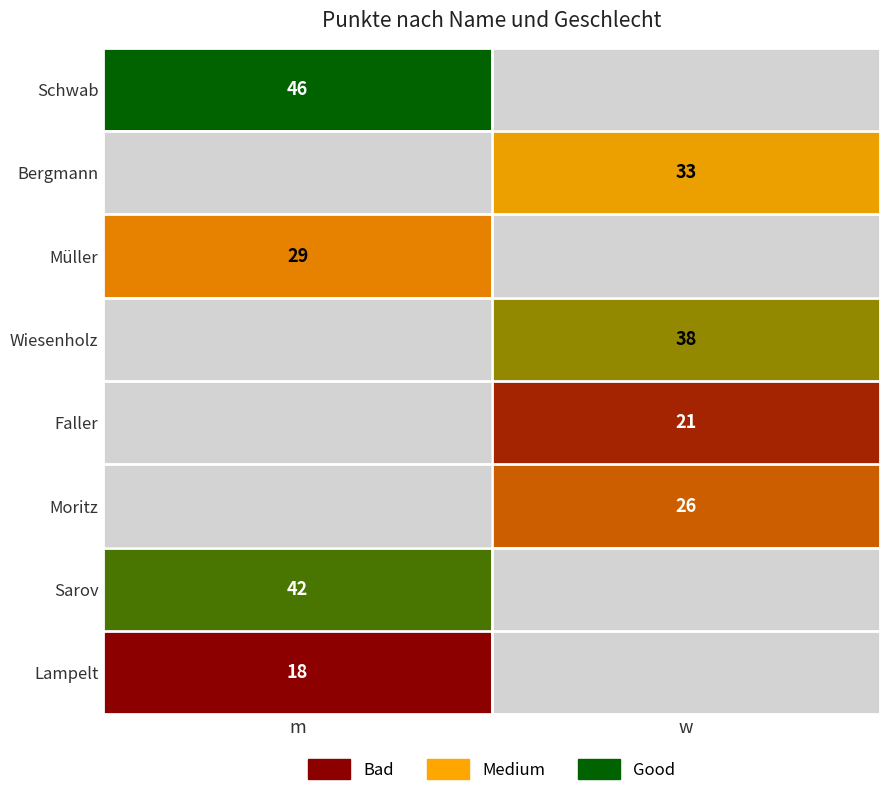

Is it true that Sarov equals 61 at m?

False